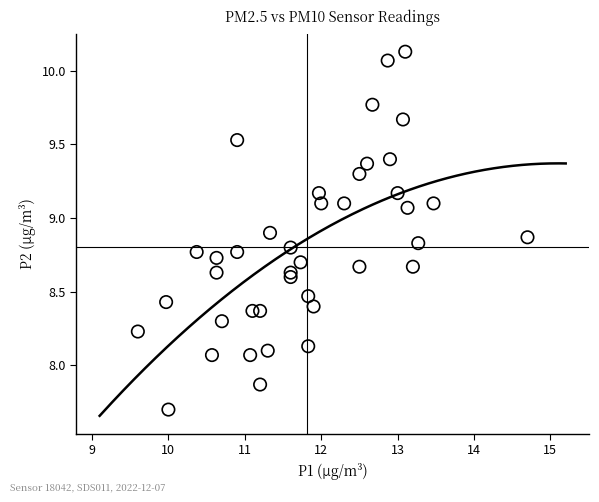

What is the range of X values (max minus min)?

5.1